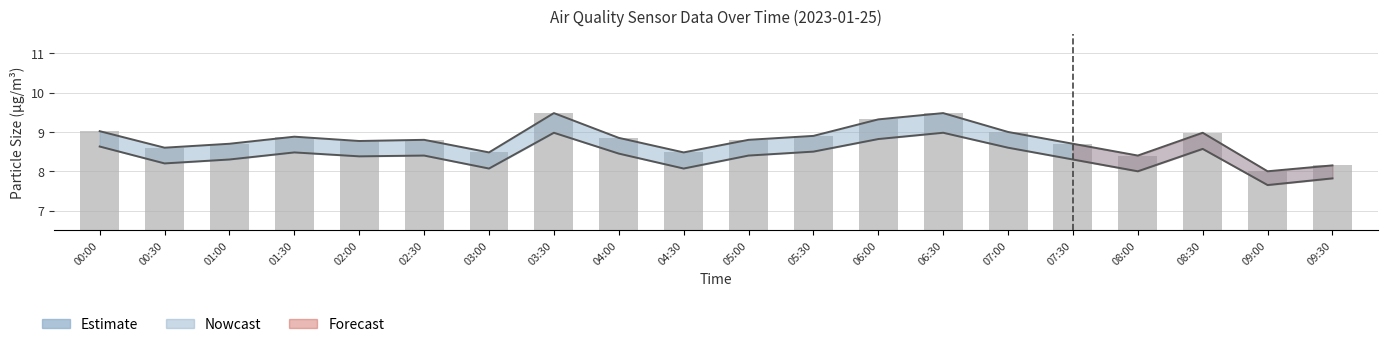

What is the value of the 17th bar from the left?

8.4